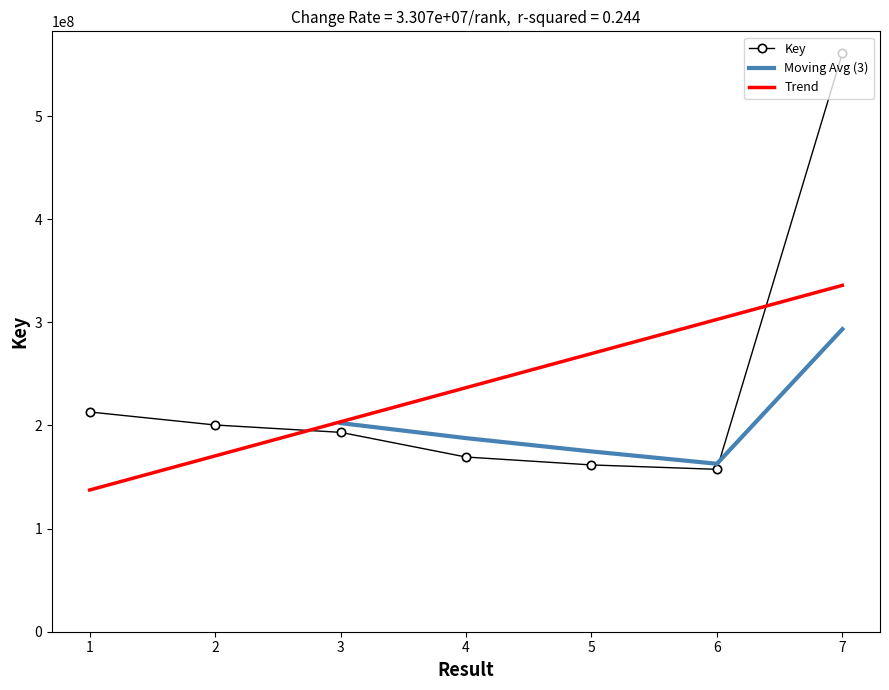

What is the approximate value at 6, to the nearest 50?

157461800